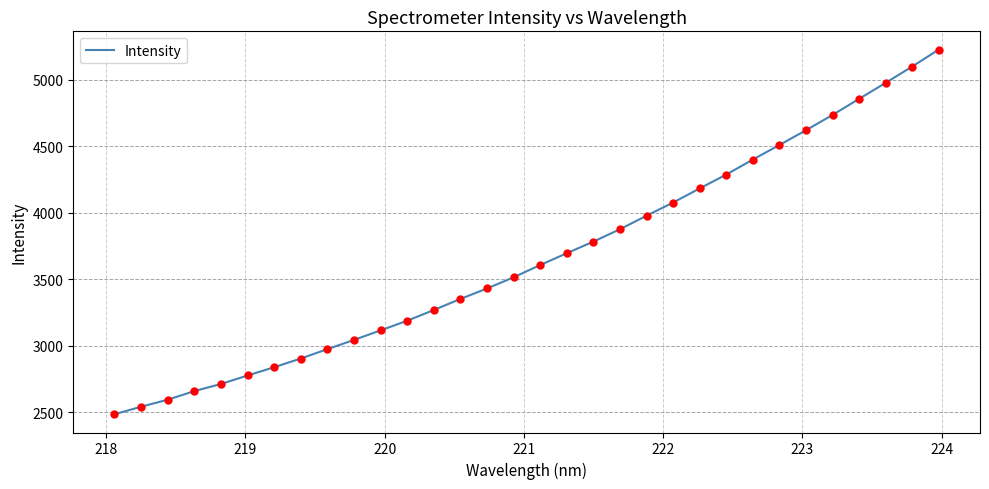

What is the maximum value shown in the chart?

5225.5